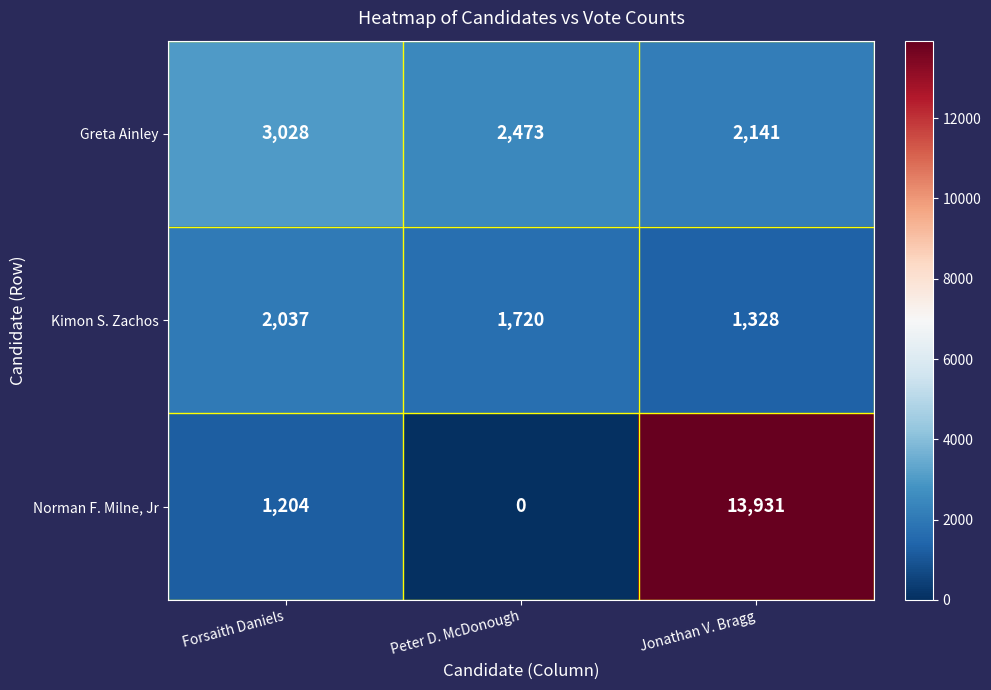

Which series has the largest range (max minus min)?

Norman F. Milne, Jr